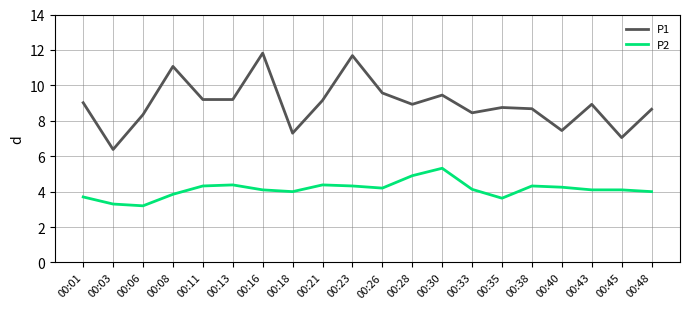

What is the difference between the P2 values at 00:06 and 00:23?

1.1